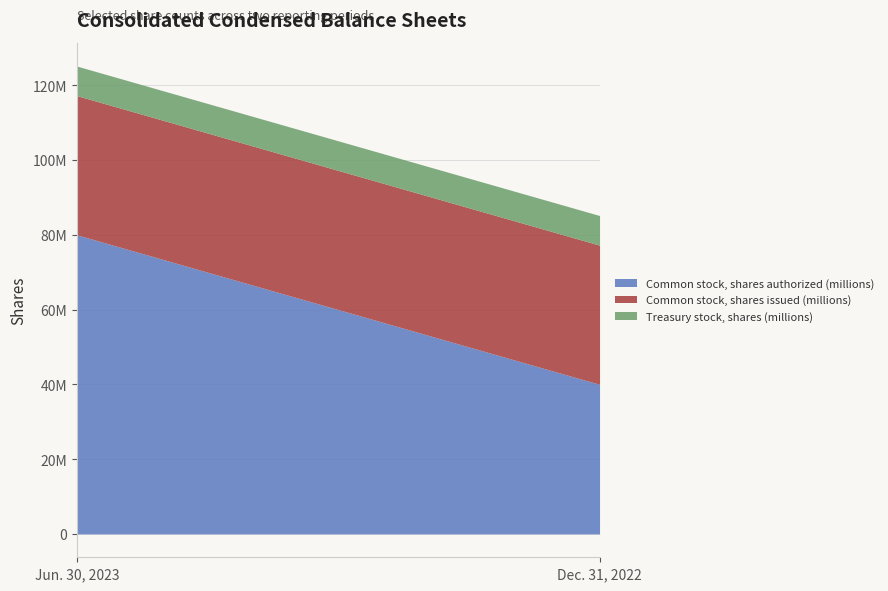

What are all the series names shown in the legend?

Common stock, shares authorized (millions), Common stock, shares issued (millions), Treasury stock, shares (millions)